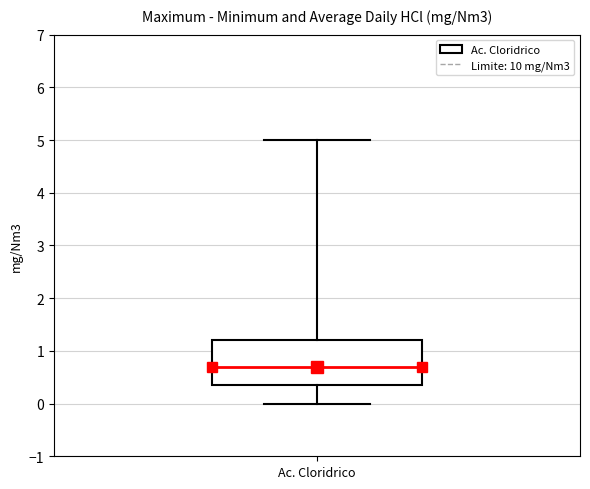

Read this box plot against the y-axis: the position of the median line, the range covered by the box, and the ends of both whiskers. The values are not printed on the chart, so give them approximately, as read against the axis.

median 0.7, box 0.4 to 1.2, whiskers 0.0 to 5.0